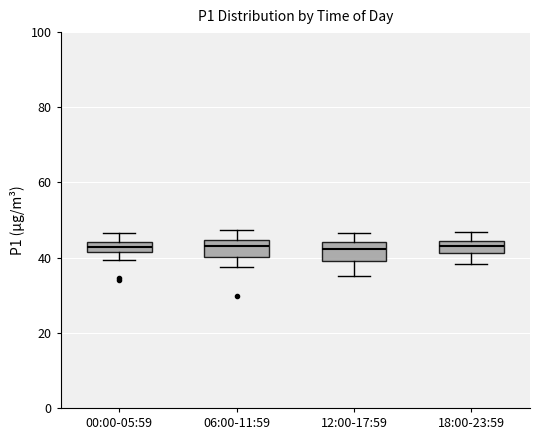

Where does the median line of the box for 12:00-17:59 sit on the y-axis? The values are not printed on the chart, so give them approximately, as read against the axis.

42